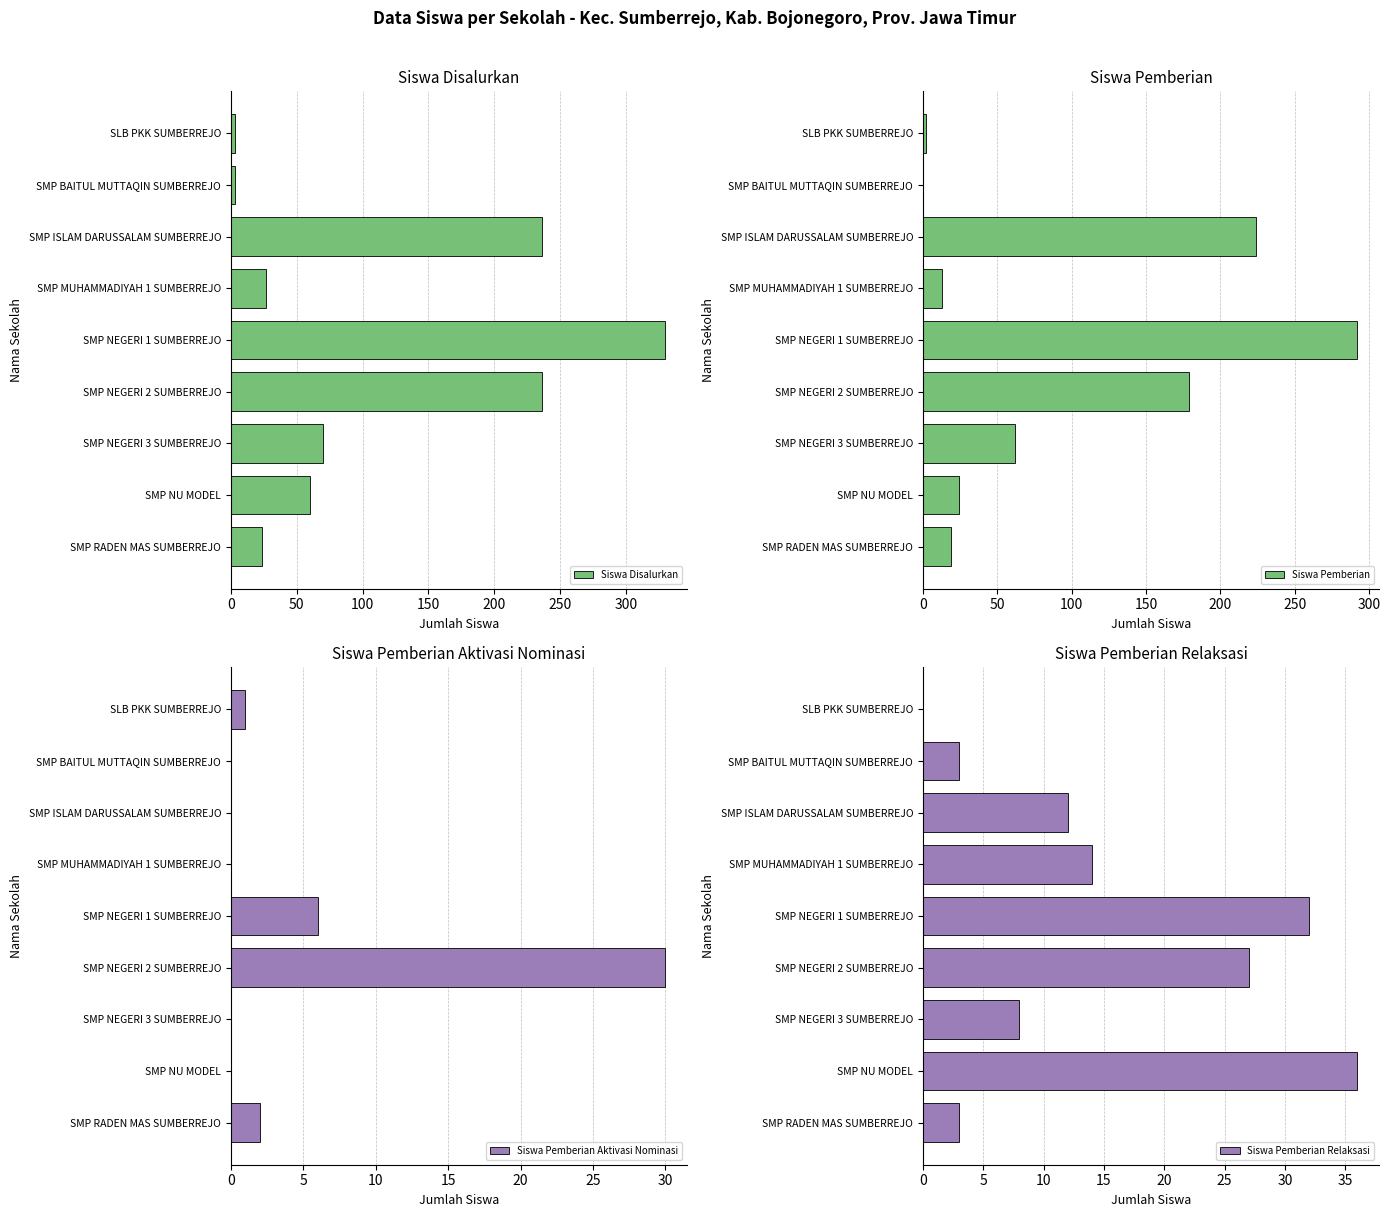

The value of Siswa Disalurkan at SMP RADEN MAS SUMBERREJO is 24. True or false?

True